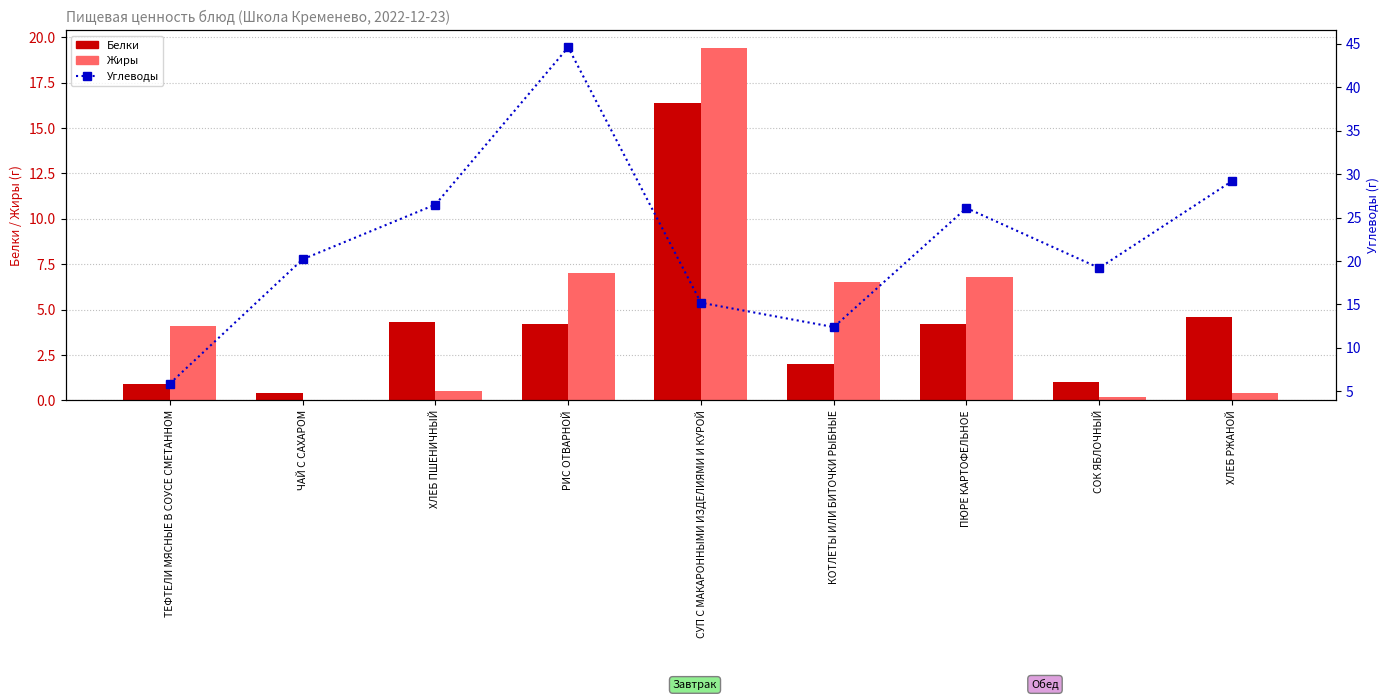

What is the difference between the second highest and second lowest values in the Жиры series?

6.8